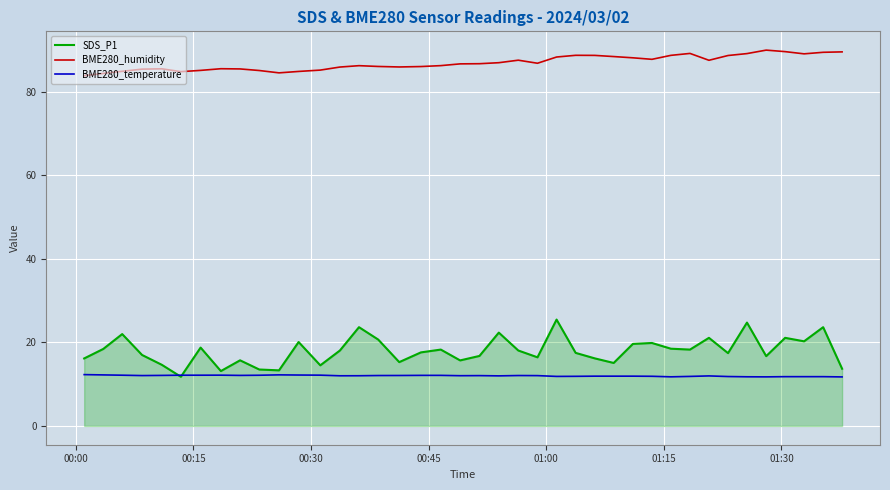

Rank the series by their maximum value, from lowest to highest.

BME280_temperature, SDS_P1, BME280_humidity